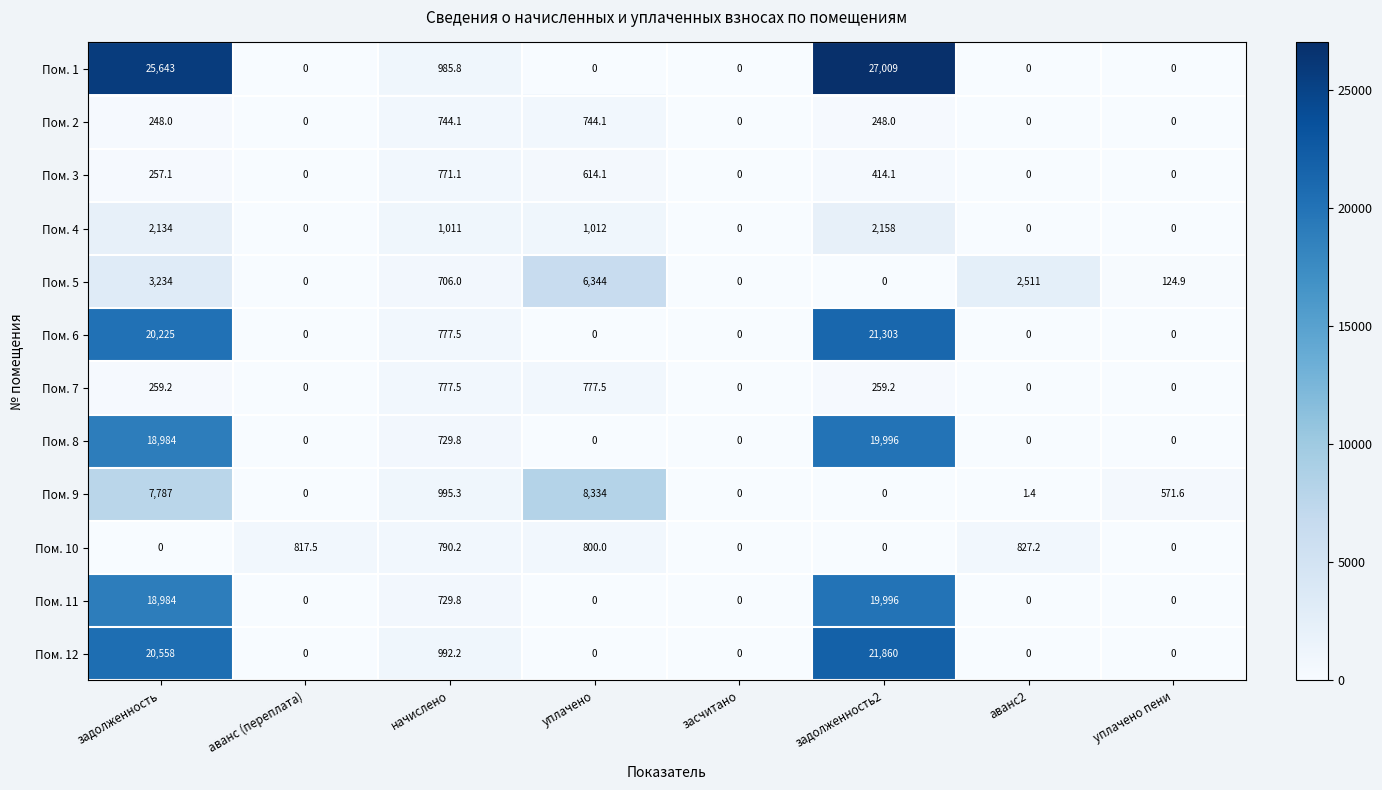

What is the difference between the maximum and minimum values in the Пом. 12 series?

21860.0